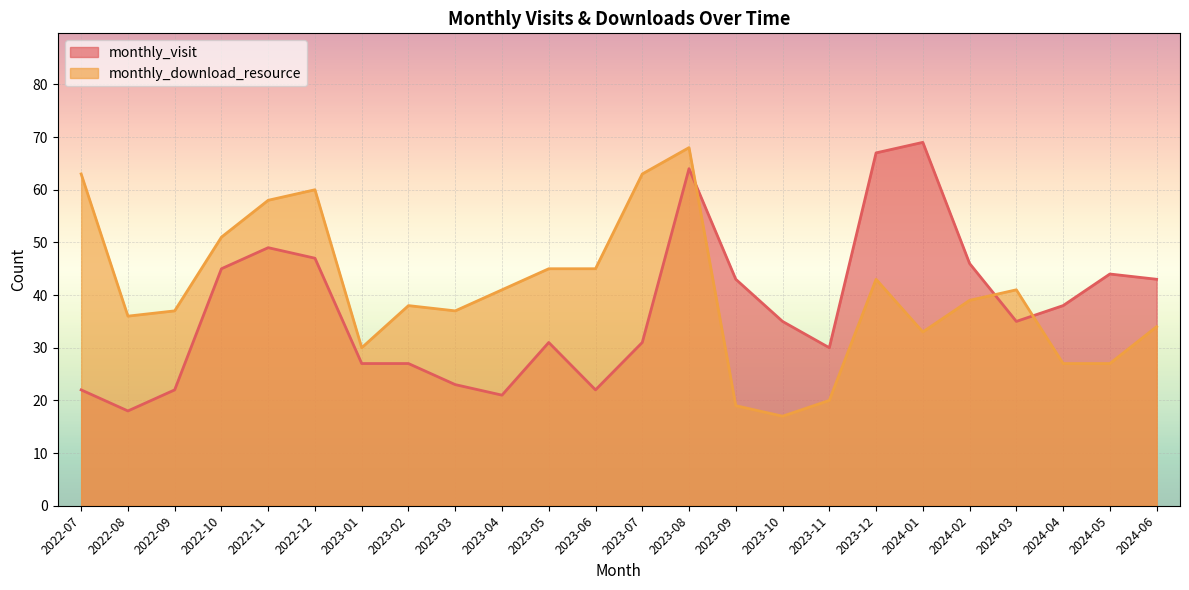

What is the total value across all series at 2022-11?

107